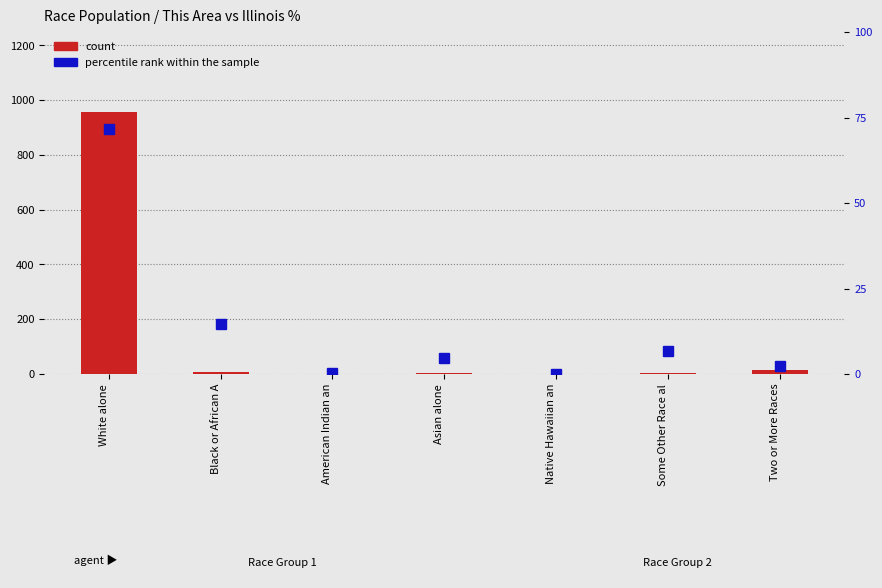

Which category has the lowest value in the count series?

Native Hawaiian an